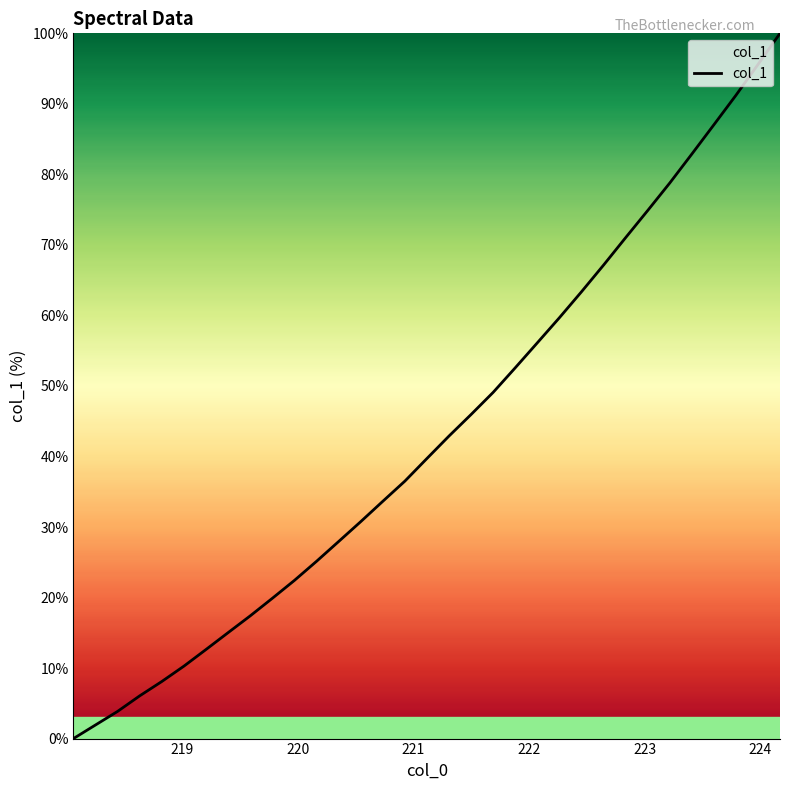

What is the difference between the maximum and minimum values?

100.0